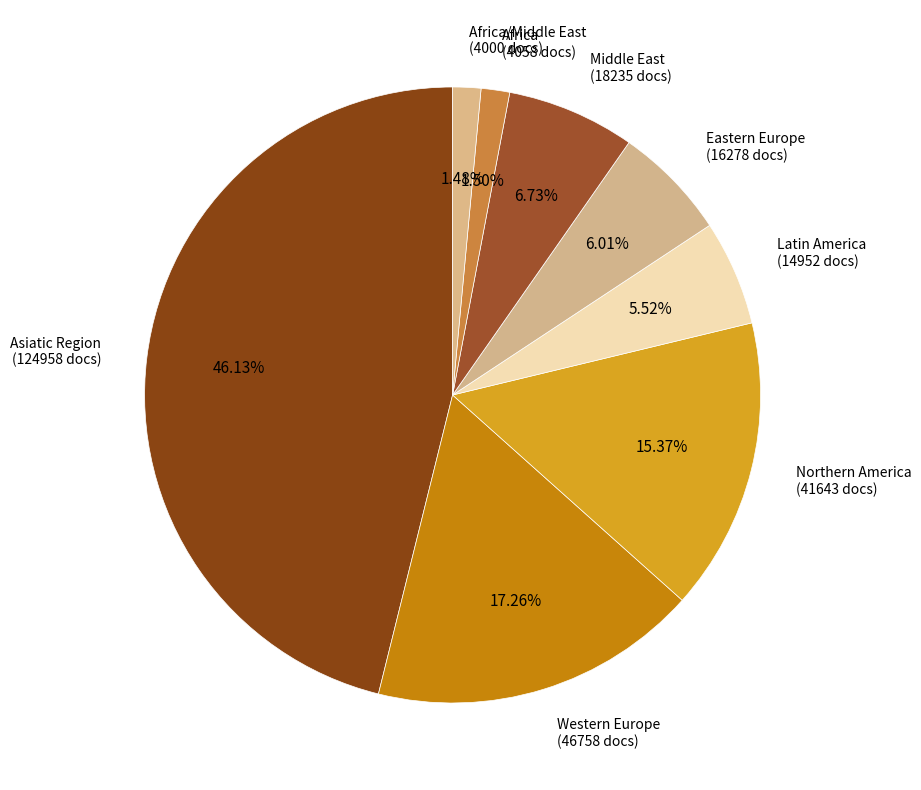

Count the number of slices in the pie.

8